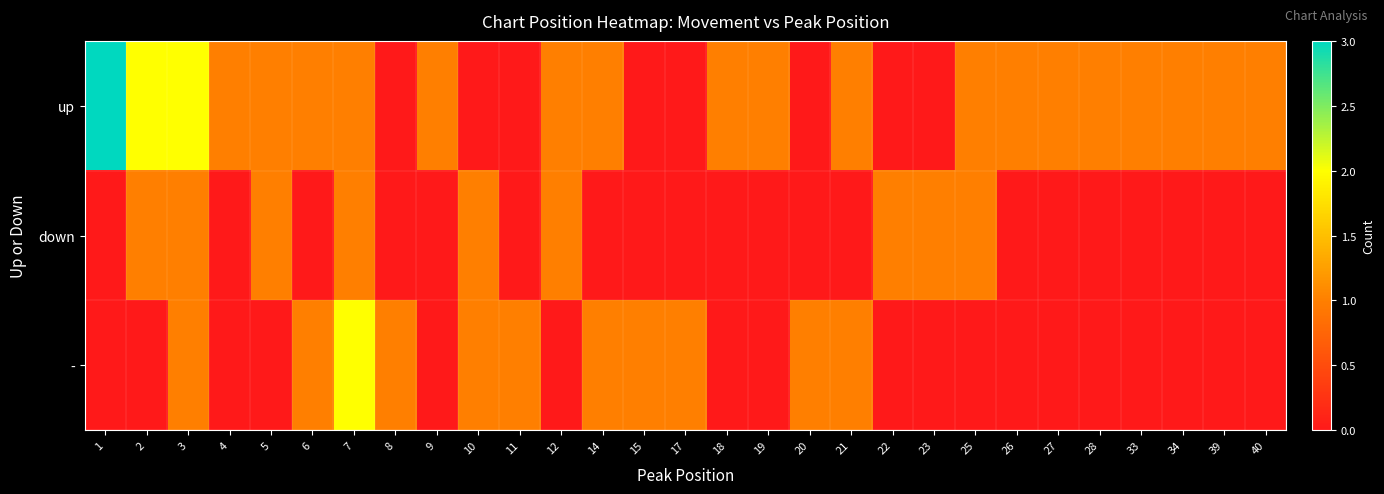

How many series are shown in this chart?

3